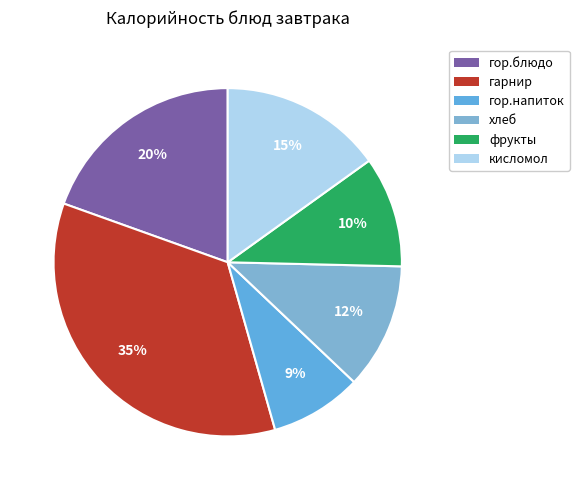

How many segments does this pie chart have?

6